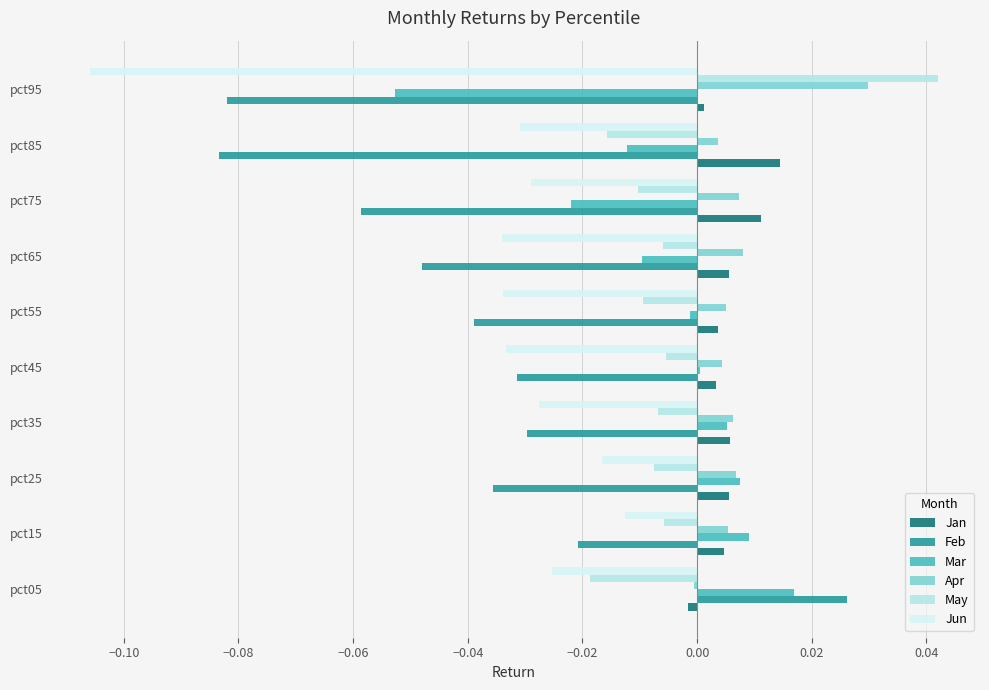

Reading left to right, transcribe all the data shown in this chart.

Jan: -0.0	0.0	0.0	0.0	0.0	0.0	0.0	0.0	0.0	0.0
Feb: 0.0	-0.0	-0.0	-0.0	-0.0	-0.0	-0.0	-0.1	-0.1	-0.1
Mar: 0.0	0.0	0.0	0.0	0.0	-0.0	-0.0	-0.0	-0.0	-0.1
Apr: -0.0	0.0	0.0	0.0	0.0	0.0	0.0	0.0	0.0	0.0
May: -0.0	-0.0	-0.0	-0.0	-0.0	-0.0	-0.0	-0.0	-0.0	0.0
Jun: -0.0	-0.0	-0.0	-0.0	-0.0	-0.0	-0.0	-0.0	-0.0	-0.1